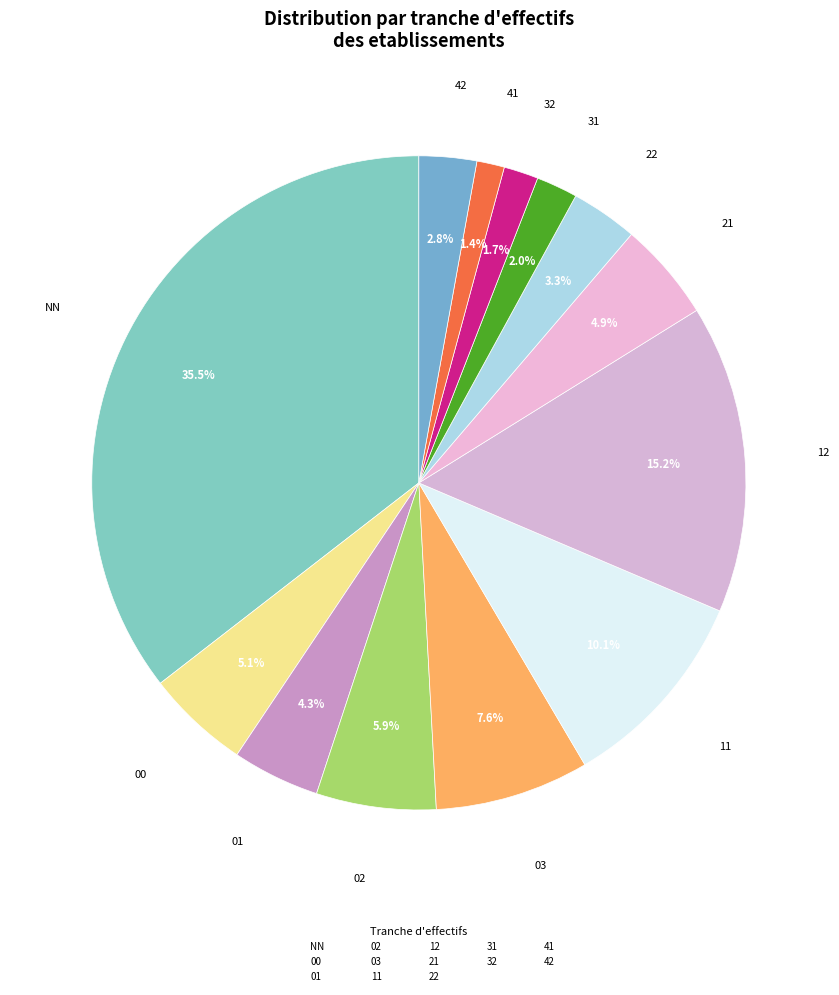

Combined, what portion of the pie is 12 and 31?

17.3%